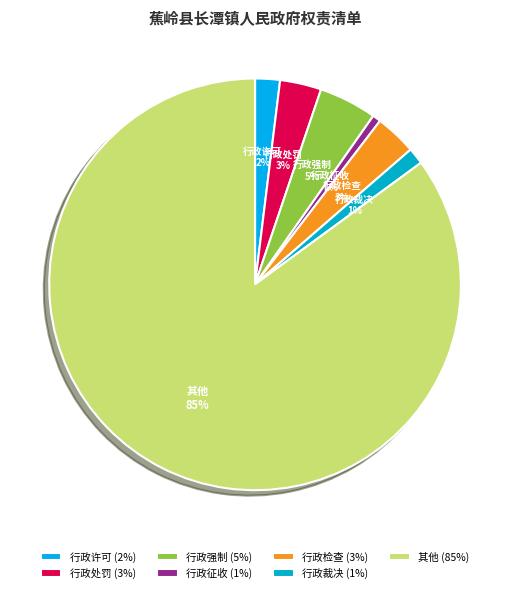

Which has a higher value, 行政处罚 or 行政强制?

行政强制